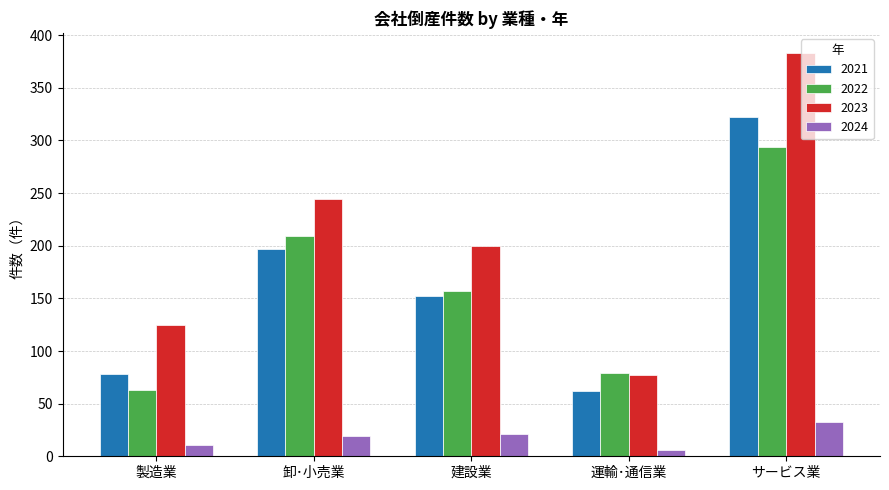

How many categories are shown in the chart?

5